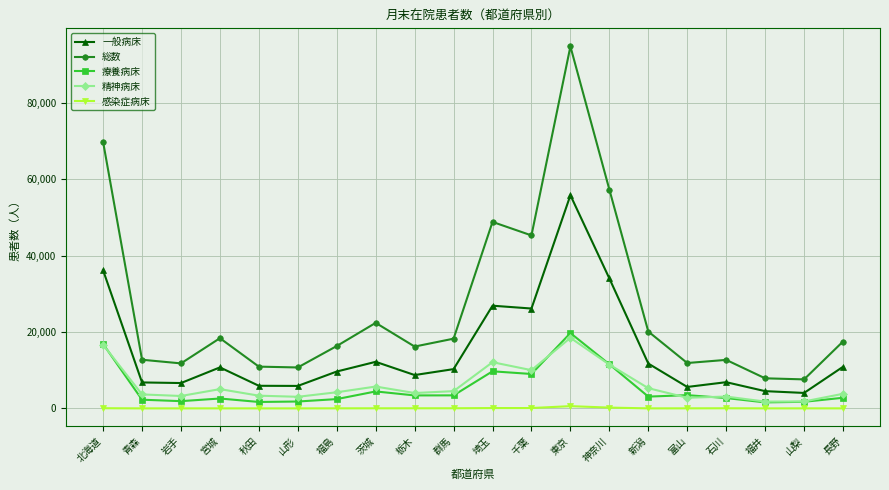

What is the label of the 4th point from the right?

石川